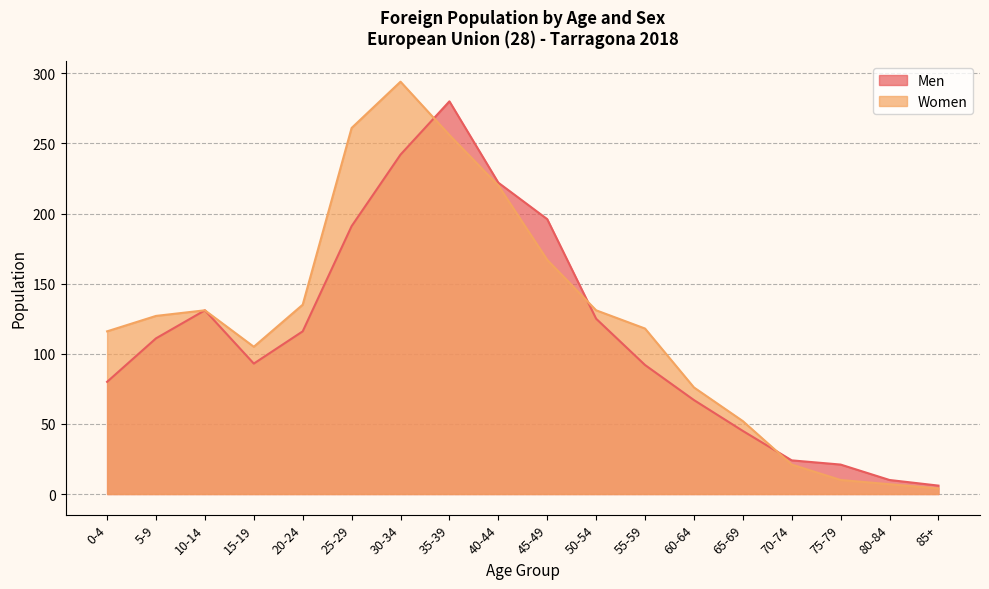

How many data points in Women are less than 127?

9